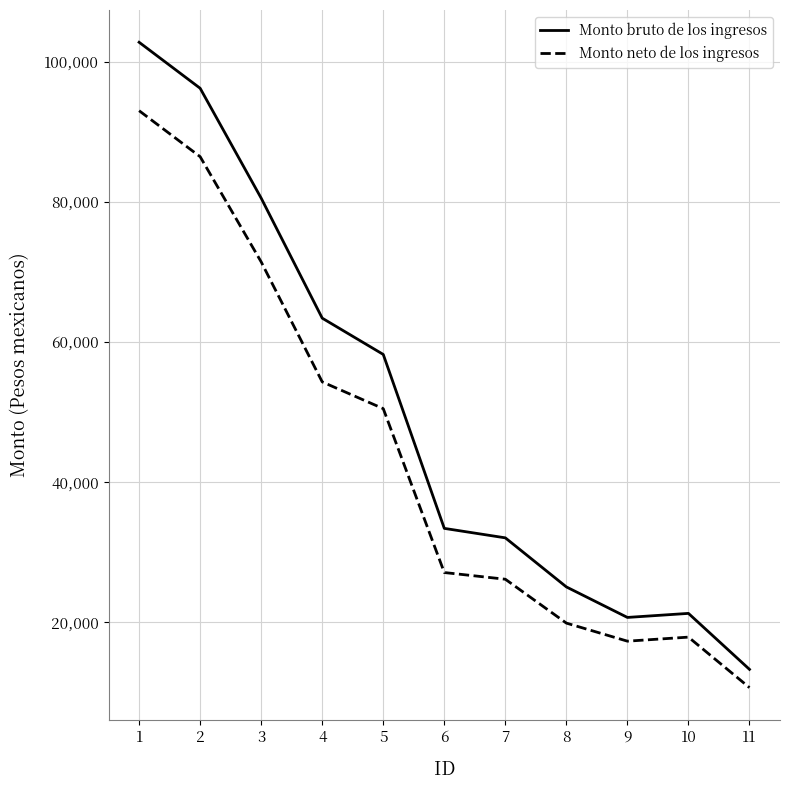

Which series changed the most between 5 and 11?

Monto bruto de los ingresos